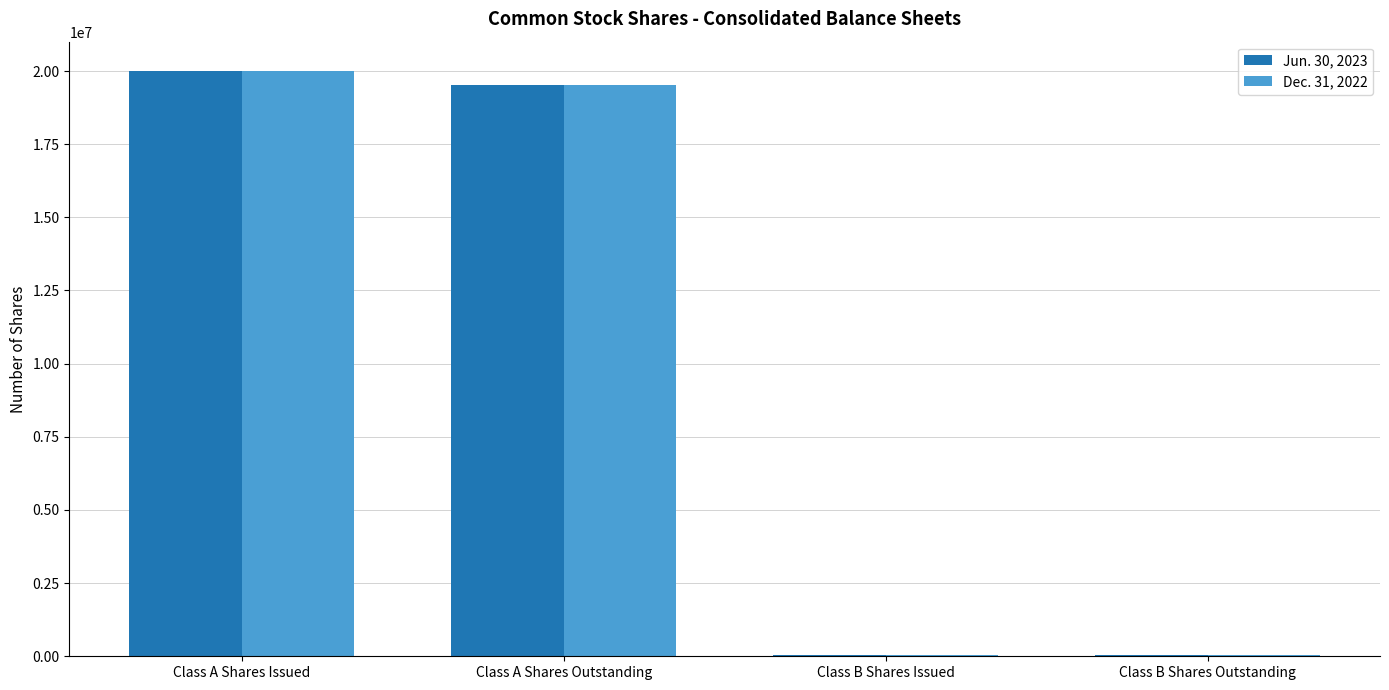

The value of Dec. 31, 2022 at Class A Shares Outstanding is 10444895. True or false?

False